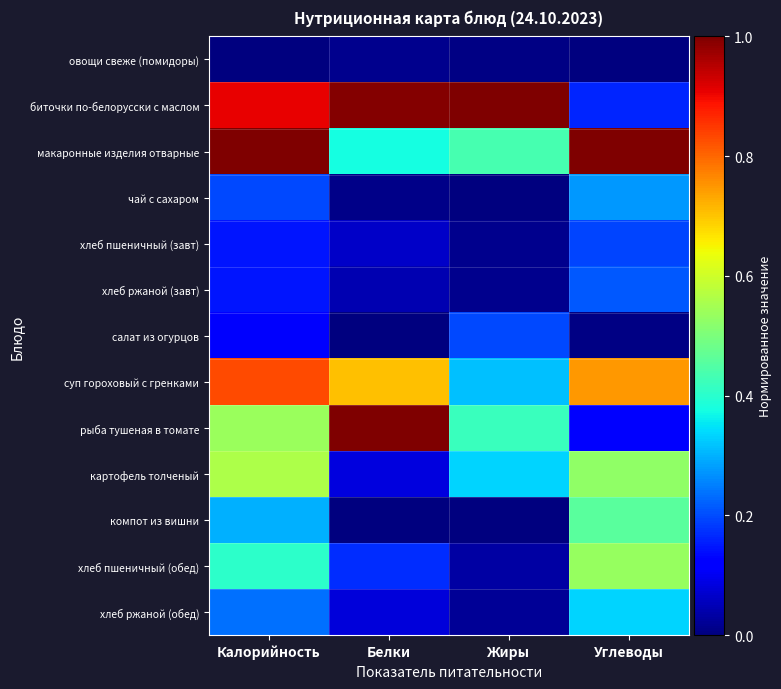

Reading right to left, what are all the values shown in this chart?

овощи свеже (помидоры): Углеводы=0.0	Жиры=0.0	Белки=0.0	Калорийность=0.0
биточки по-белорусски с маслом: Углеводы=0.2	Жиры=1.0	Белки=1.0	Калорийность=0.9
макаронные изделия отварные: Углеводы=1.0	Жиры=0.4	Белки=0.4	Калорийность=1.0
чай с сахаром: Углеводы=0.3	Жиры=0.0	Белки=0.0	Калорийность=0.2
хлеб пшеничный (завт): Углеводы=0.2	Жиры=0.0	Белки=0.1	Калорийность=0.1
хлеб ржаной (завт): Углеводы=0.2	Жиры=0.0	Белки=0.0	Калорийность=0.1
салат из огурцов: Углеводы=0.0	Жиры=0.2	Белки=0.0	Калорийность=0.1
суп гороховый с гренками: Углеводы=0.7	Жиры=0.3	Белки=0.7	Калорийность=0.8
рыба тушеная в томате: Углеводы=0.1	Жиры=0.4	Белки=1.0	Калорийность=0.5
картофель толченый: Углеводы=0.5	Жиры=0.3	Белки=0.1	Калорийность=0.6
компот из вишни: Углеводы=0.5	Жиры=0.0	Белки=0.0	Калорийность=0.3
хлеб пшеничный (обед): Углеводы=0.5	Жиры=0.0	Белки=0.2	Калорийность=0.4
хлеб ржаной (обед): Углеводы=0.3	Жиры=0.0	Белки=0.1	Калорийность=0.2